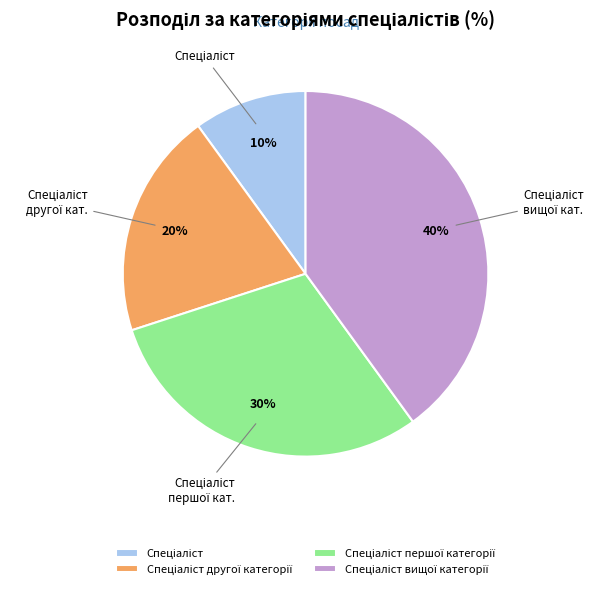

To the nearest percent, what is the average slice percentage?

25%